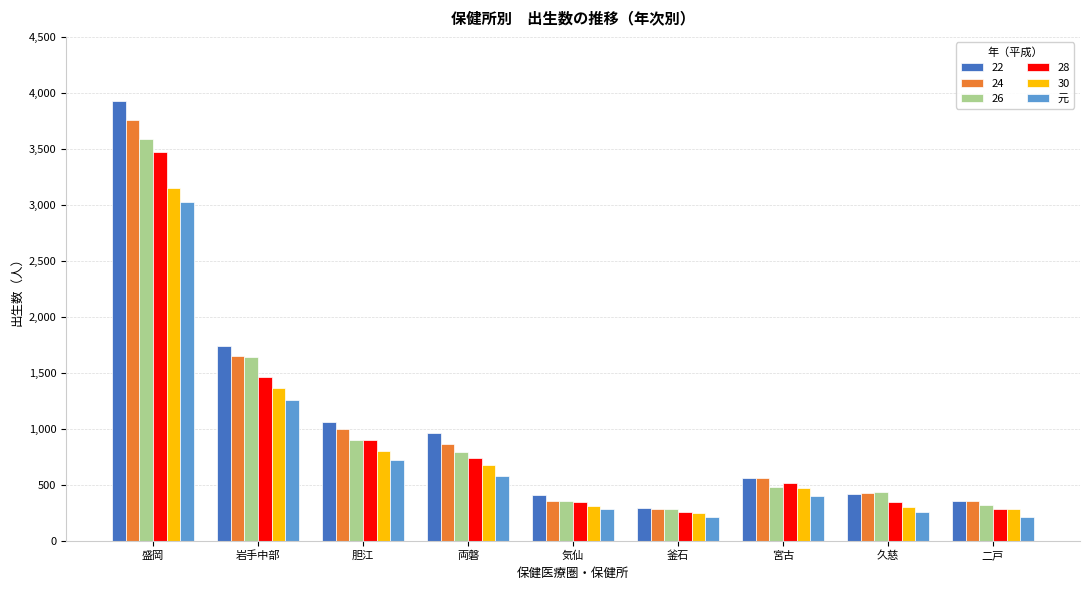

List the series in order of their overall mean, lowest first.

元, 30, 28, 26, 24, 22